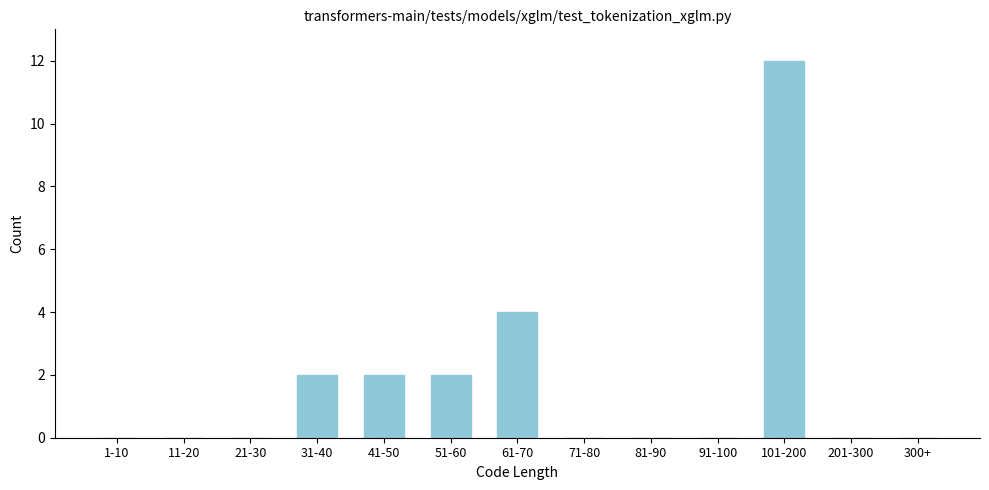

Reading left to right, extract all data points from this chart.

1-10=0	11-20=0	21-30=0	31-40=2	41-50=2	51-60=2	61-70=4	71-80=0	81-90=0	91-100=0	101-200=12	201-300=0	300+=0